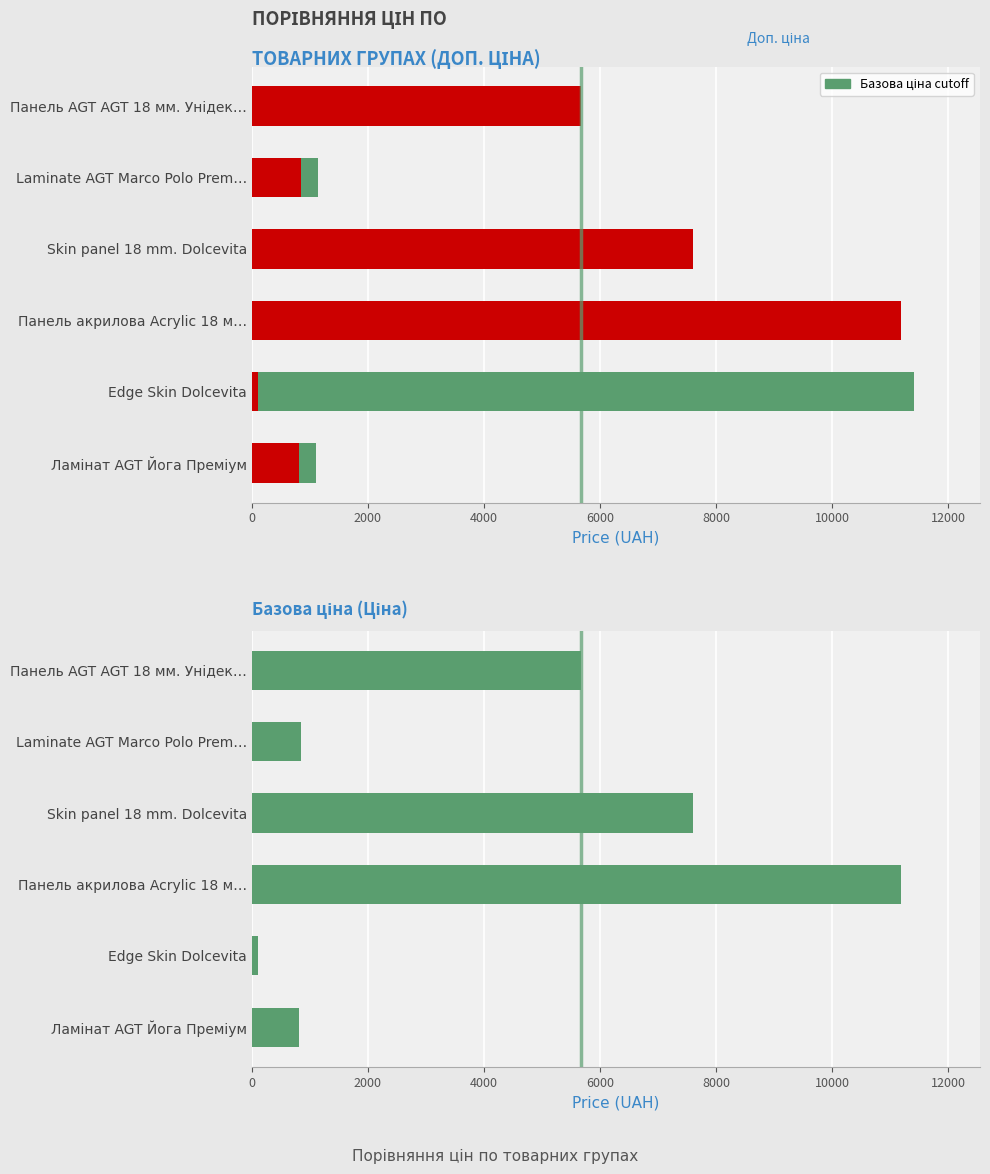

What is the average value of the Доп. ціна series?

6354.6